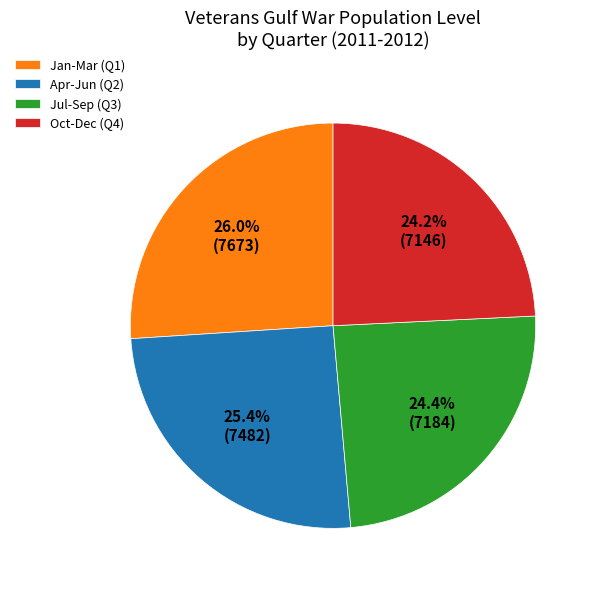

Between Jul-Sep (Q3) and Apr-Jun (Q2), which is larger?

Apr-Jun (Q2)